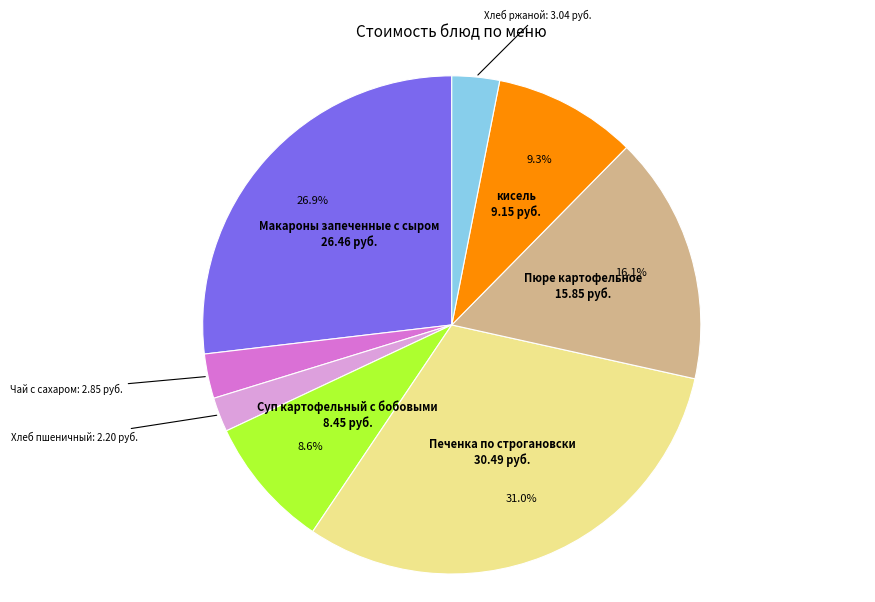

Is there a majority slice in this chart?

No